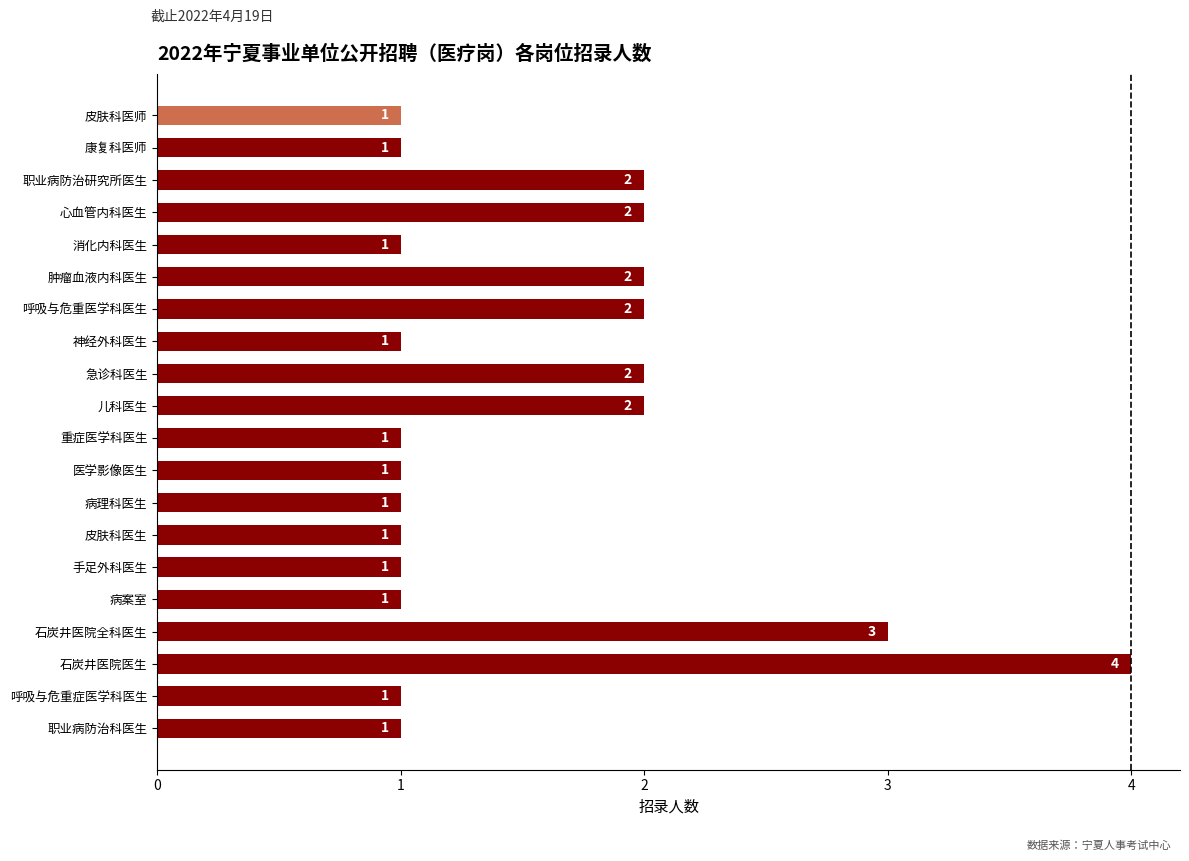

Count the values in the range 1 to 2.

18